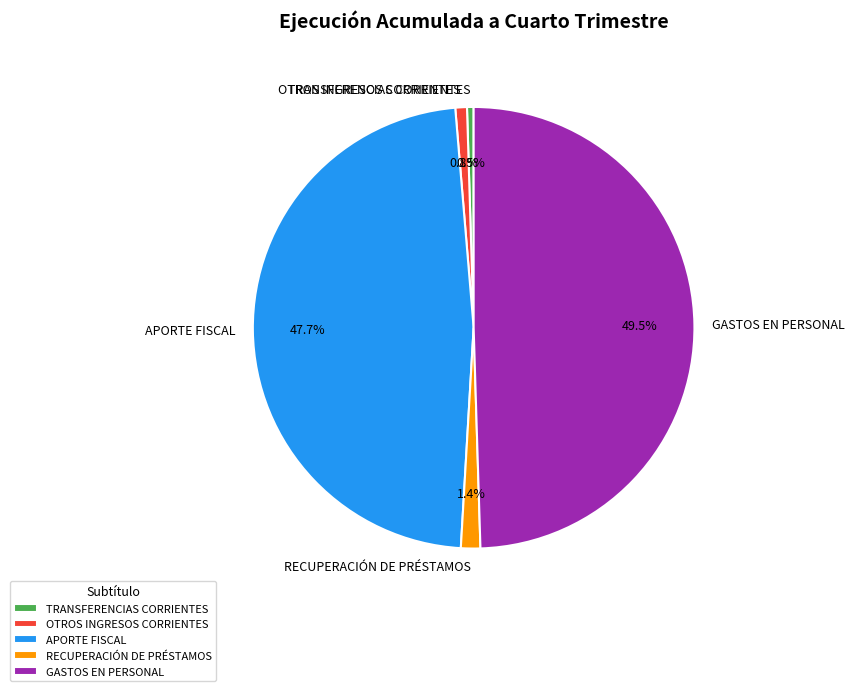

How many segments does this pie chart have?

5